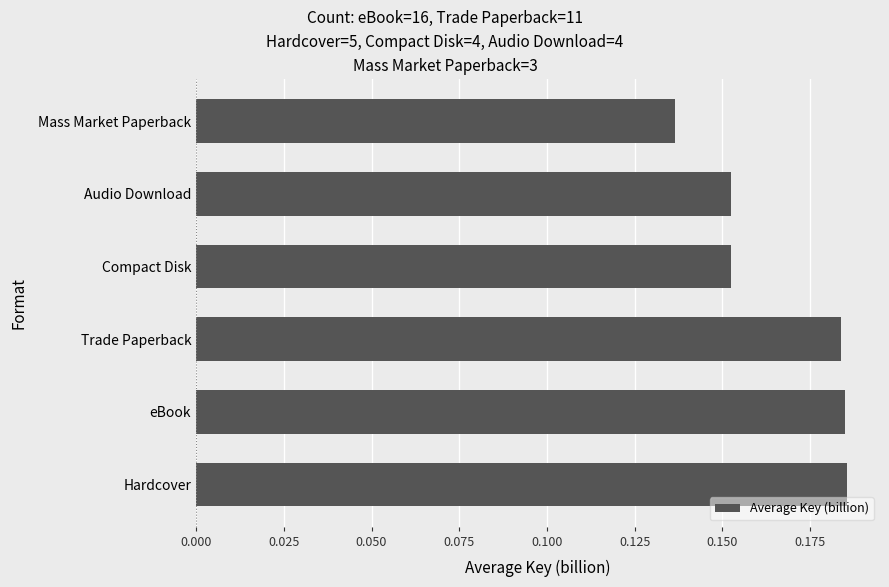

Which label corresponds to the smallest value in the chart?

Mass Market Paperback